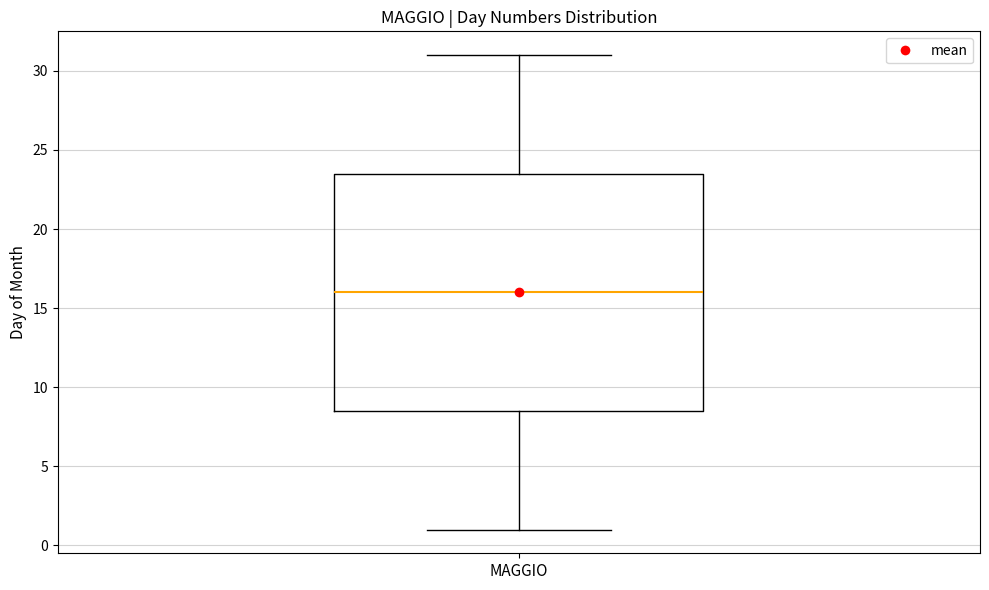

Where does the lower whisker of the box for MAGGIO end on the y-axis? The values are not printed on the chart, so give them approximately, as read against the axis.

1.0